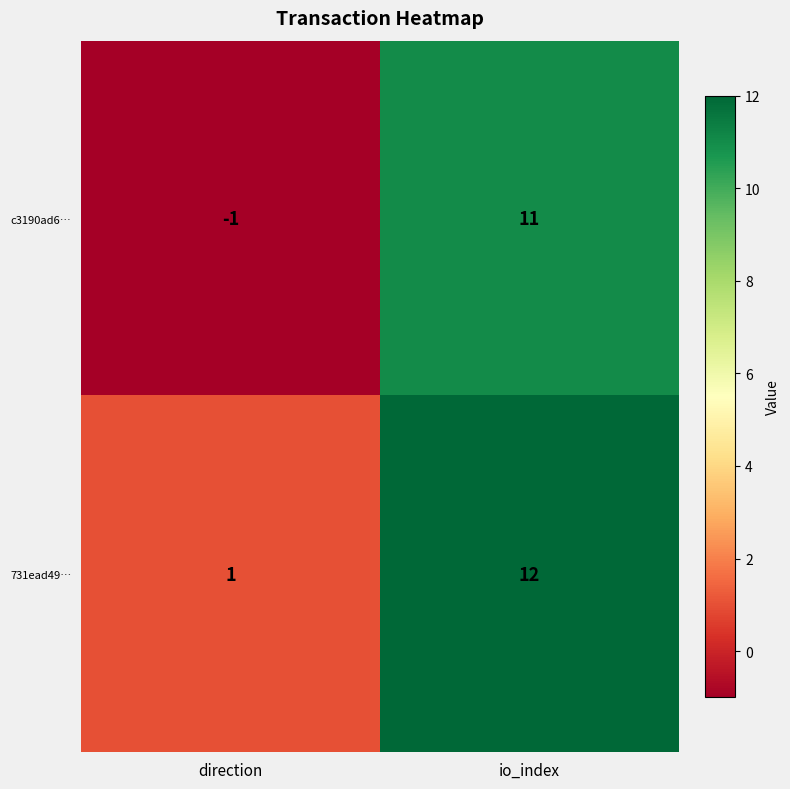

What is the minimum value shown in the chart?

-1